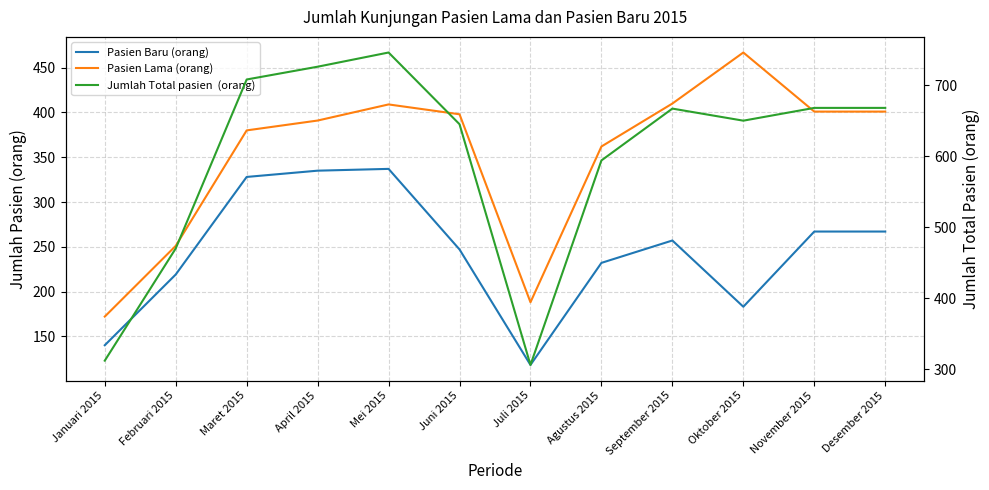

What is the sum of all Pasien Baru (orang) values?

2930